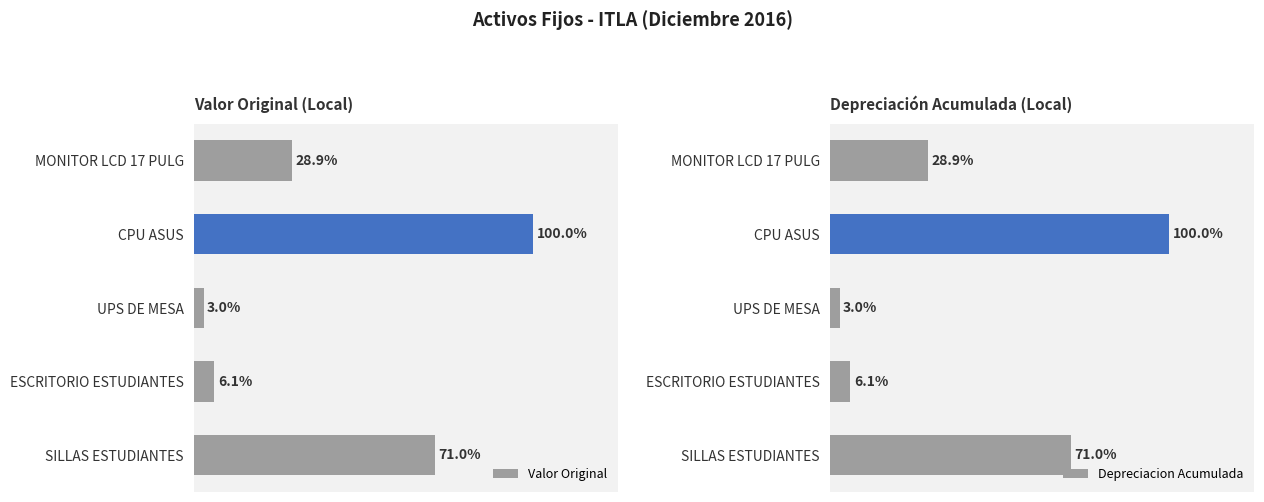

What is the sum of all Valor Original values?

148245.0